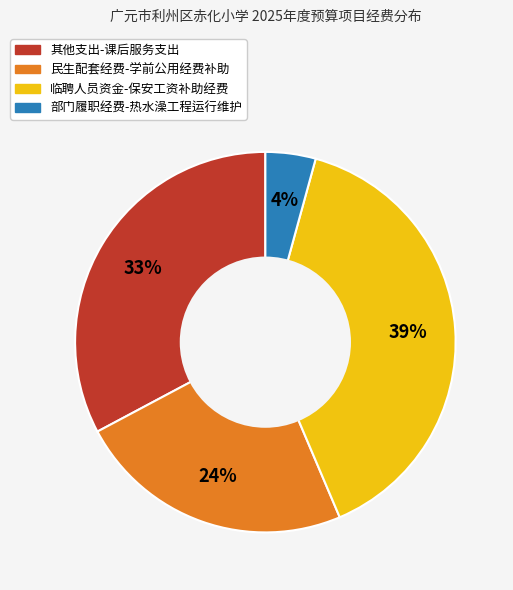

Rank the categories by value from highest to lowest.

临聘人员资金-保安工资补助经费, 其他支出-课后服务支出, 民生配套经费-学前公用经费补助, 部门履职经费-热水澡工程运行维护